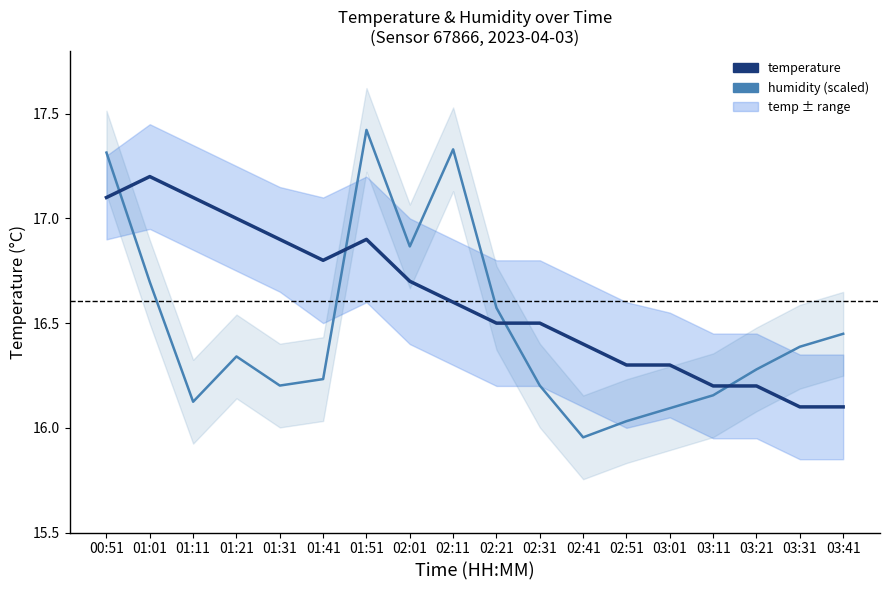

What is the difference between the maximum and minimum values in the temperature series?

1.1